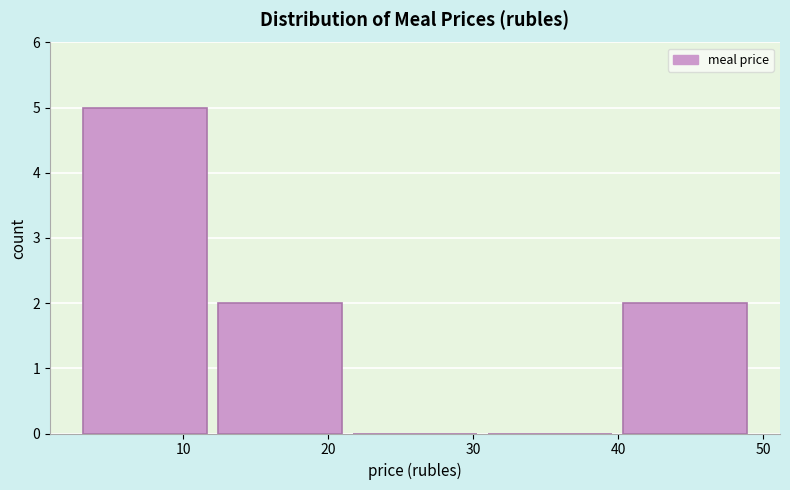

Reading left to right, list every bar in this chart as the range it spans on the x-axis followed by its height. Neither the bar edges nor the heights are printed on the chart, so give them approximately, as read against the axes.

3.1 to 12.4: 5
12.4 to 21.7: 2
21.7 to 31.0: 0
31.0 to 40.3: 0
40.3 to 49.6: 2